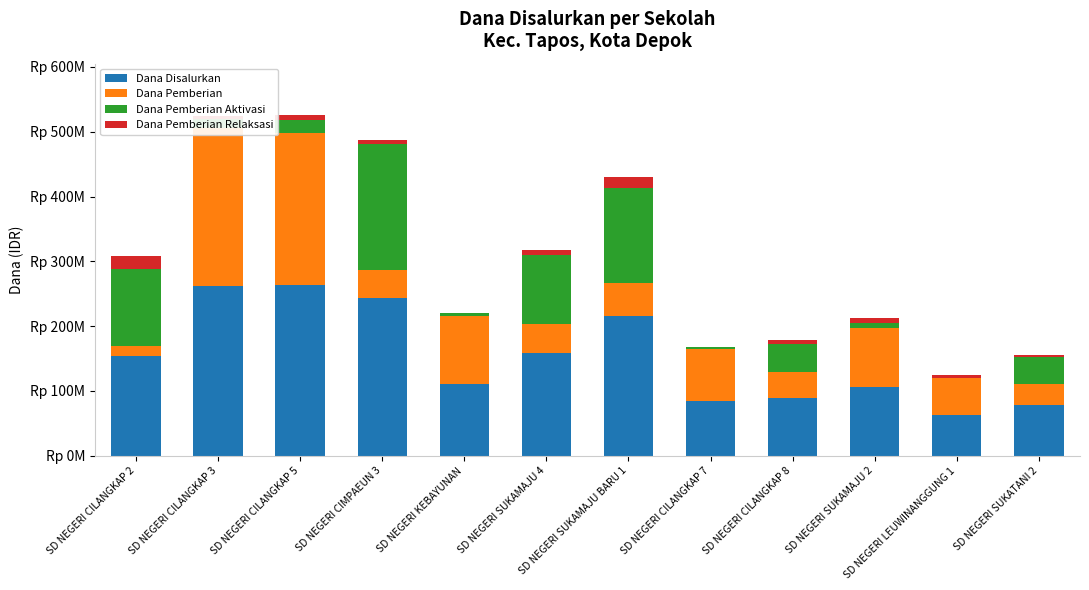

Where does the Dana Pemberian Relaksasi series first go above 6300000?

SD NEGERI CILANGKAP 2